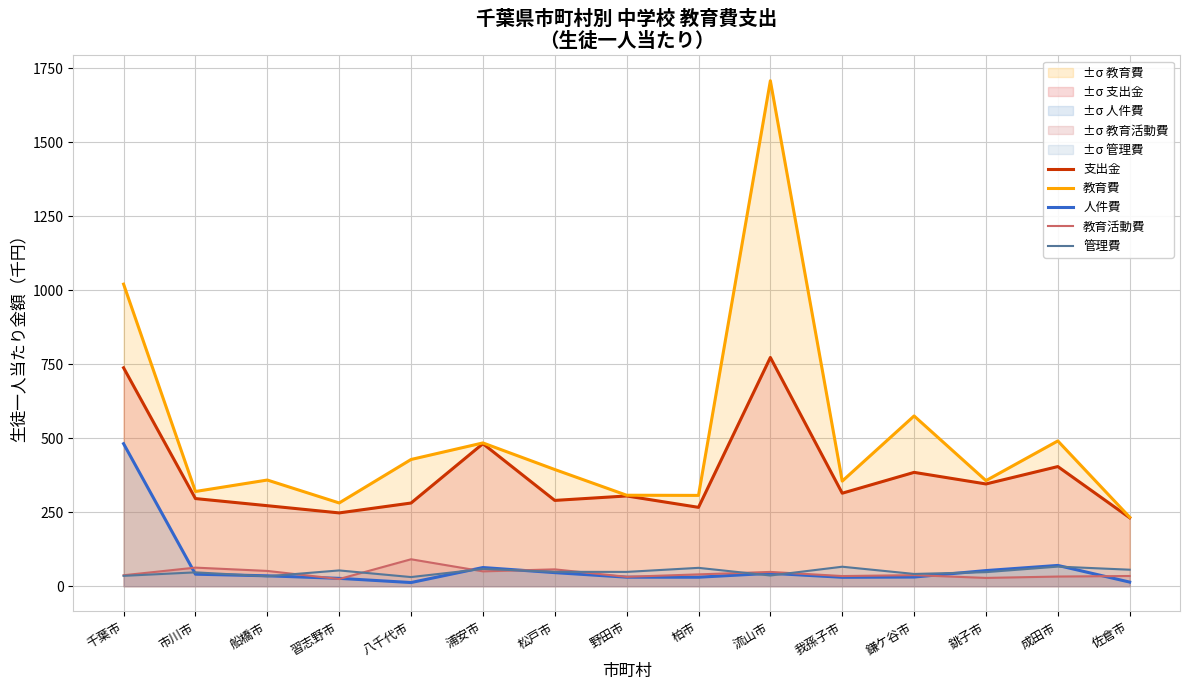

What position from the left is 習志野市?

4